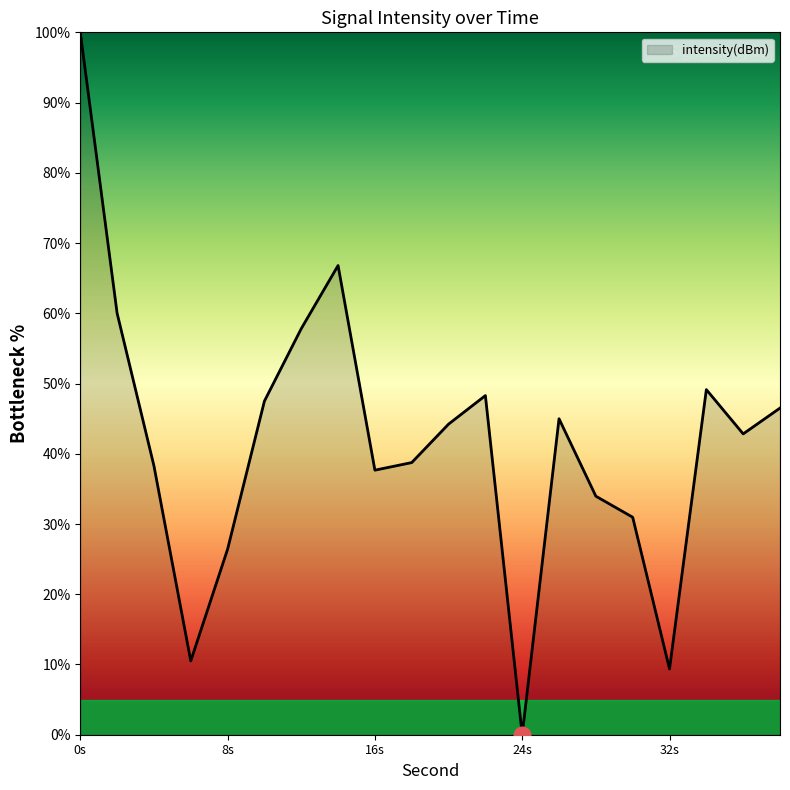

What is the greatest value displayed?

100.0